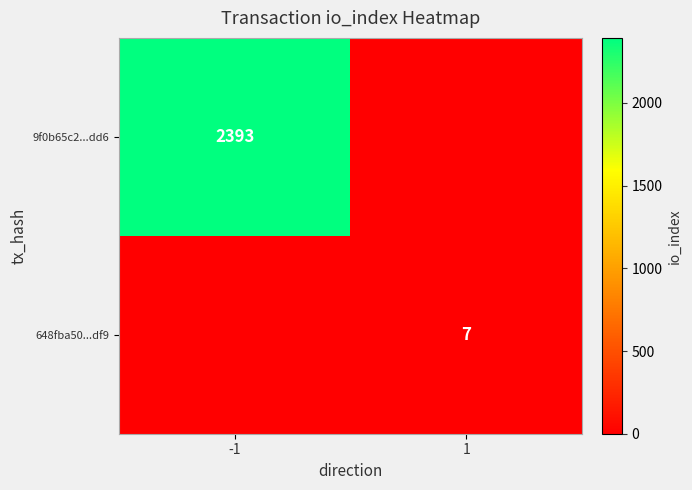

At how many categories does at least one series exceed 1048?

1